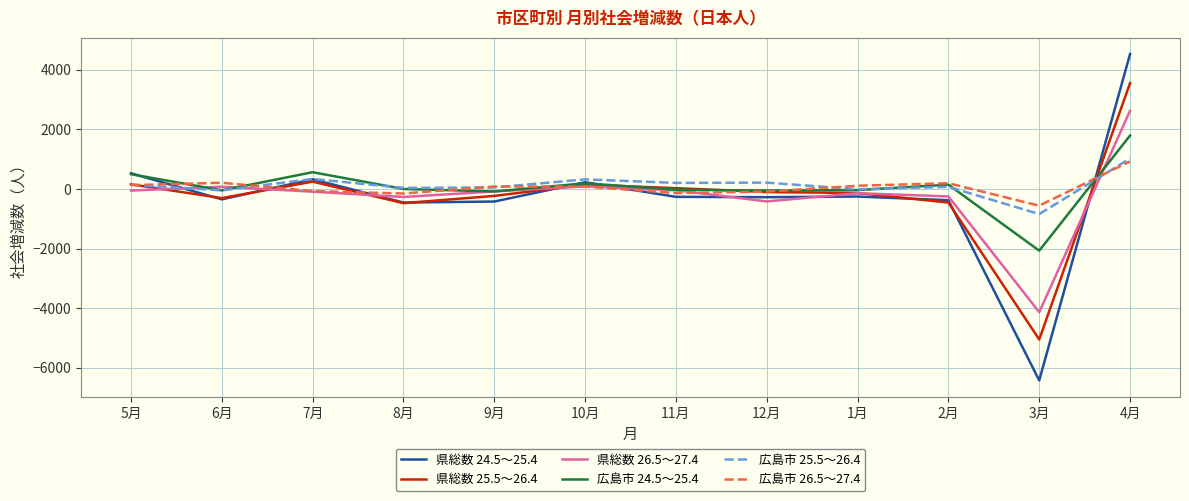

The value of 広島市 25.5～26.4 at 12月 is 211. True or false?

True